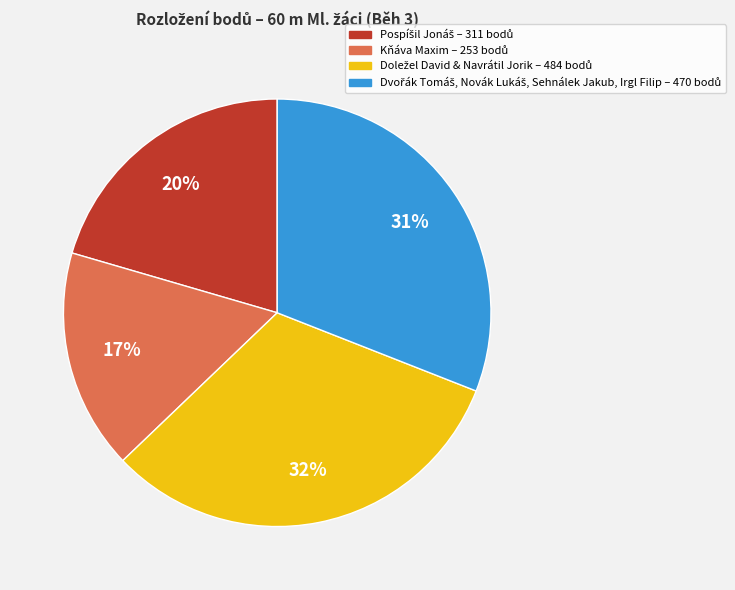

To the nearest percent, what is the difference between the largest and smallest slice percentages?

15%